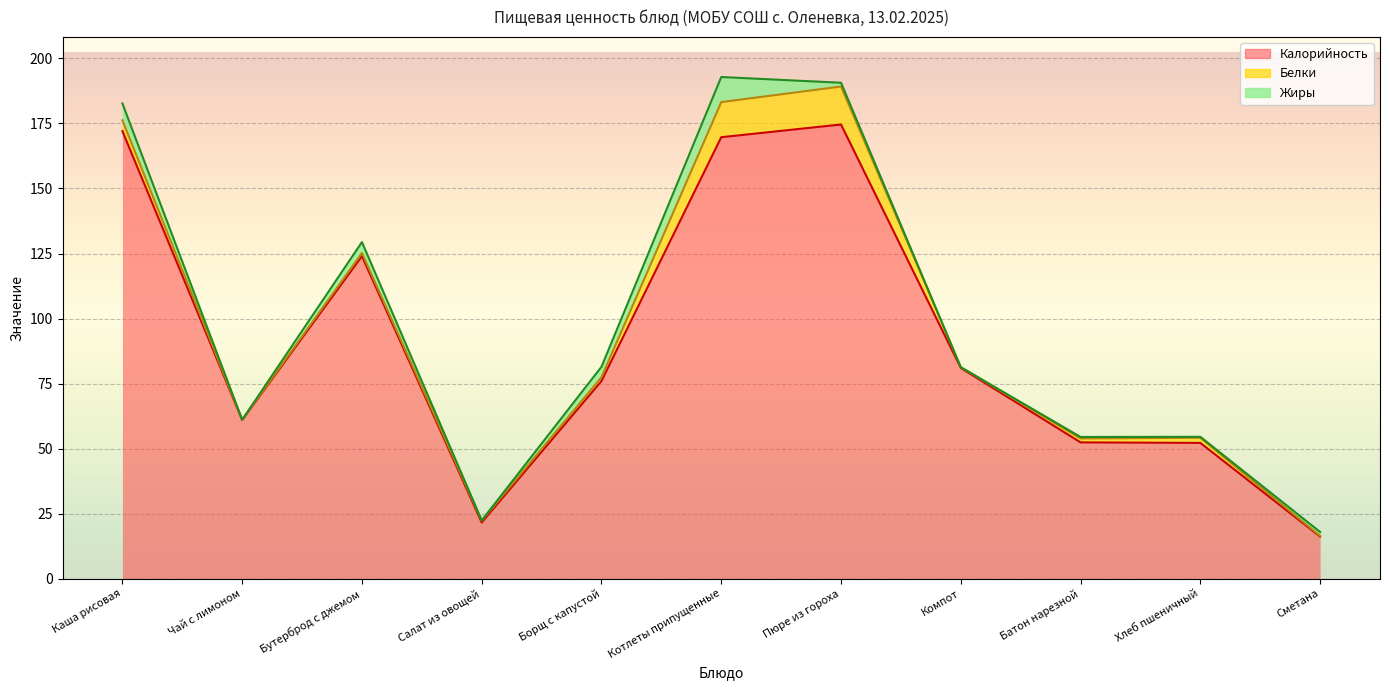

What is the sum of all Жиры values?

28.3